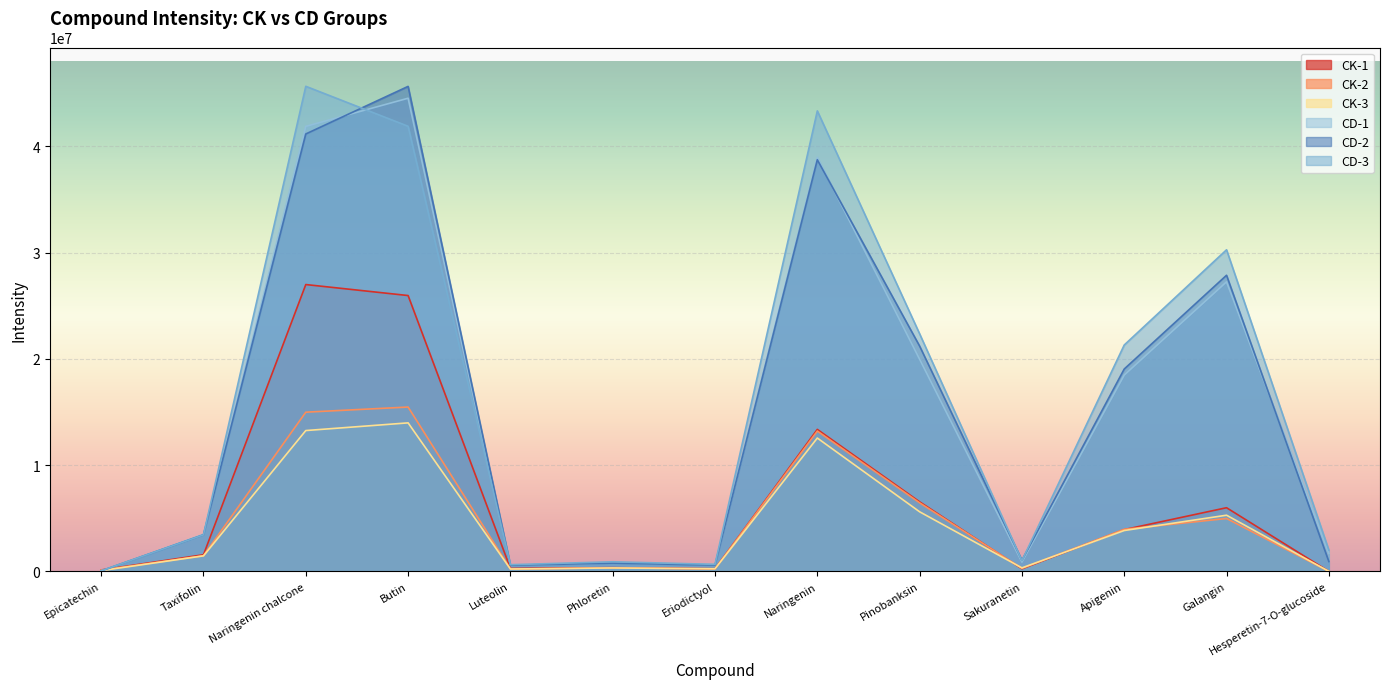

Count the number of data series in this chart.

6